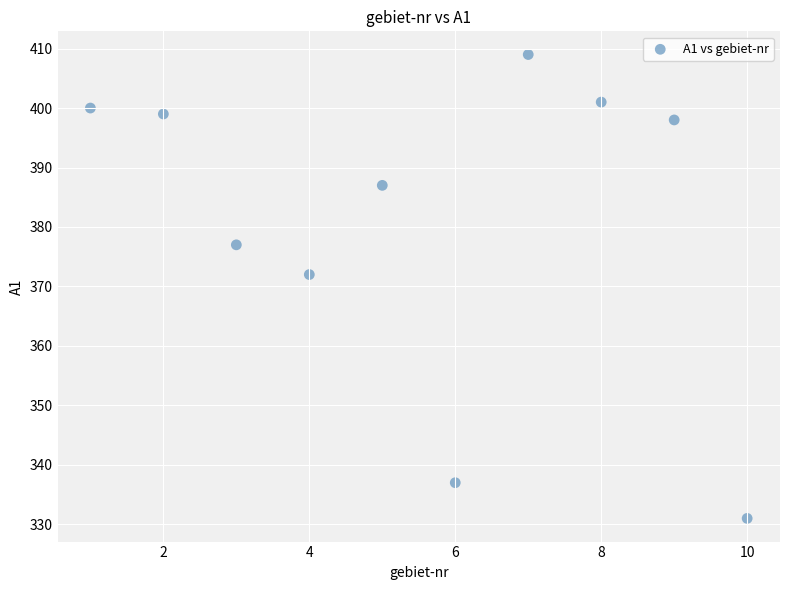

What Y value in the scatter plot is closest to 370?

372